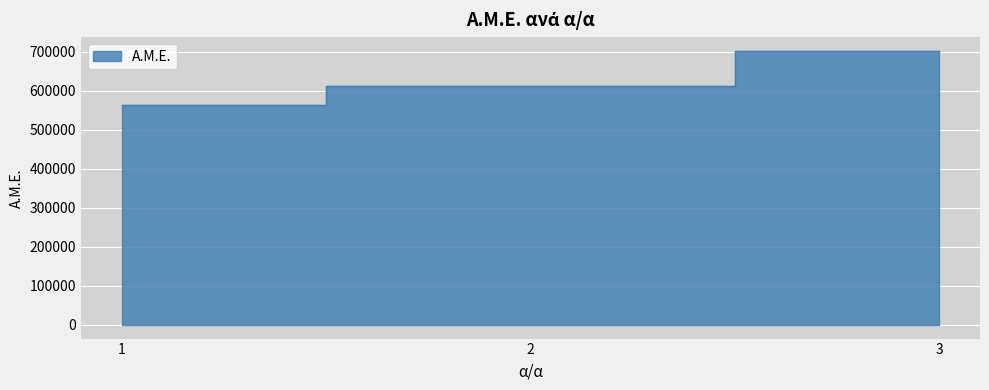

What is the change in value from 1 to 3?

+138714